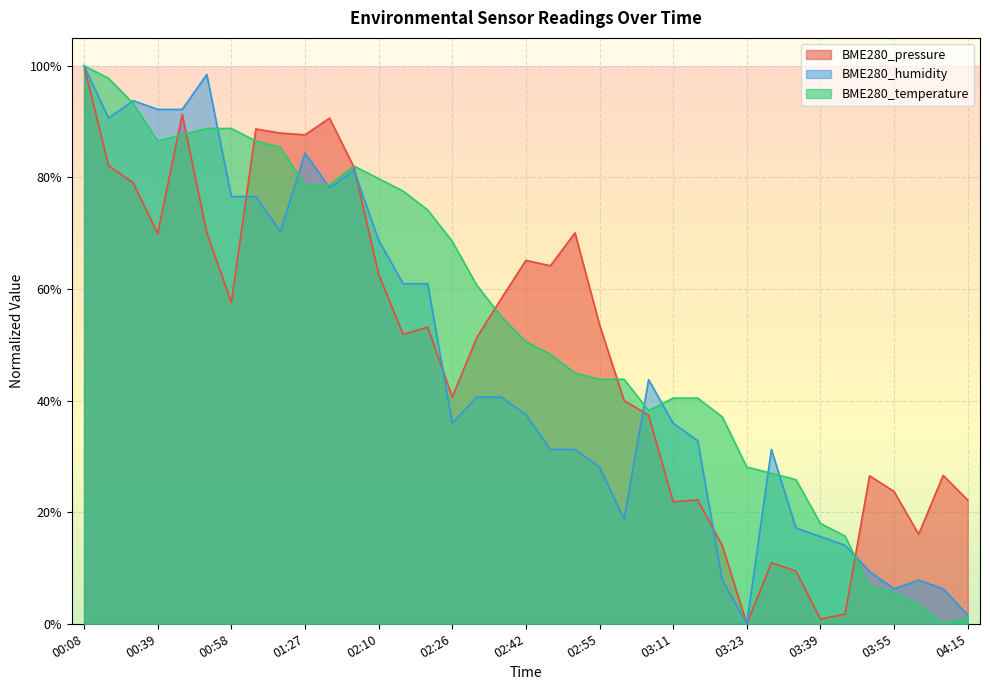

True or false: BME280_pressure has more than 2 interior local peaks.

True